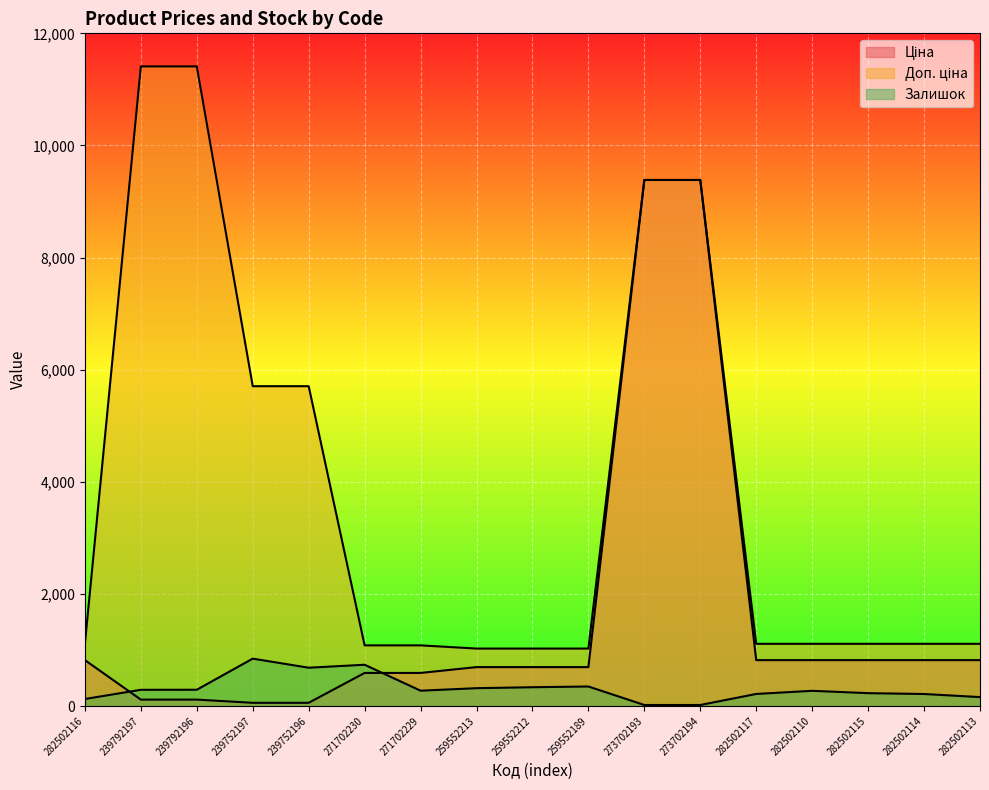

What is the difference between the highest and lowest values at 282502116?

984.2